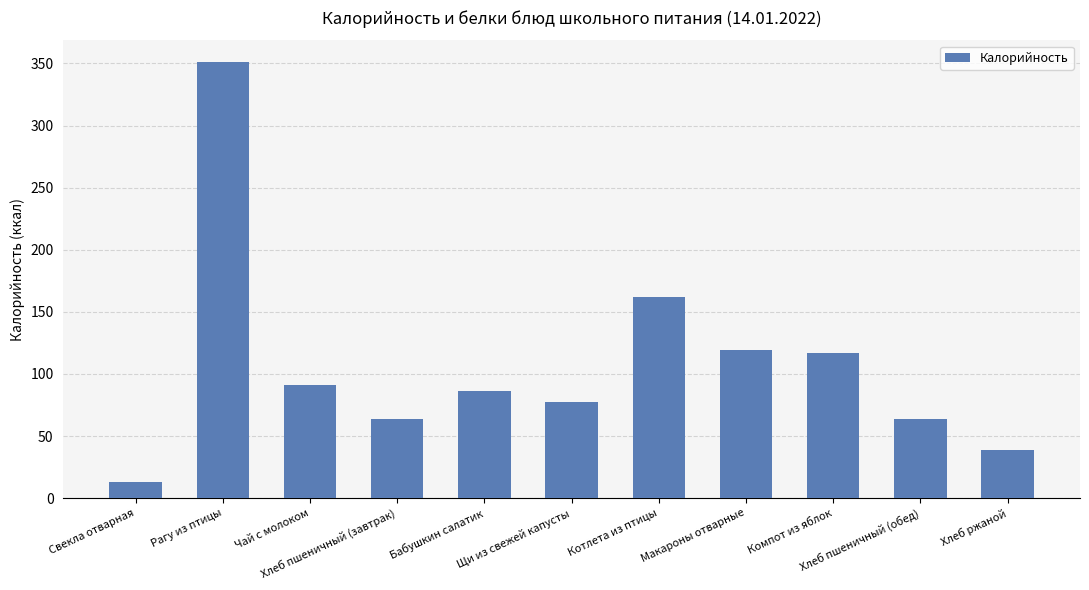

How many distinct data groups are displayed?

1